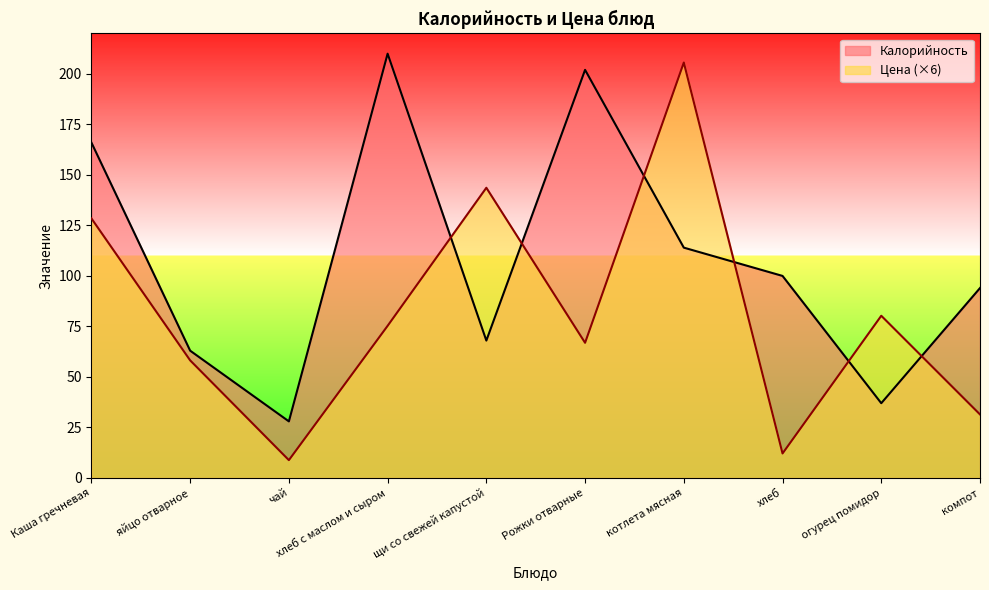

True or false: Калорийность has a value of 94.0 at компот.

True